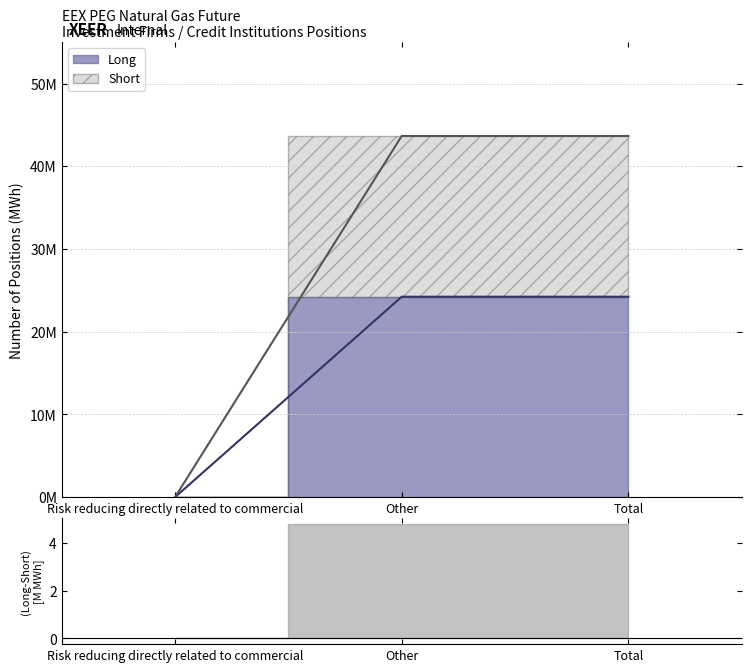

What is the label of the 2nd point from the left?

Other